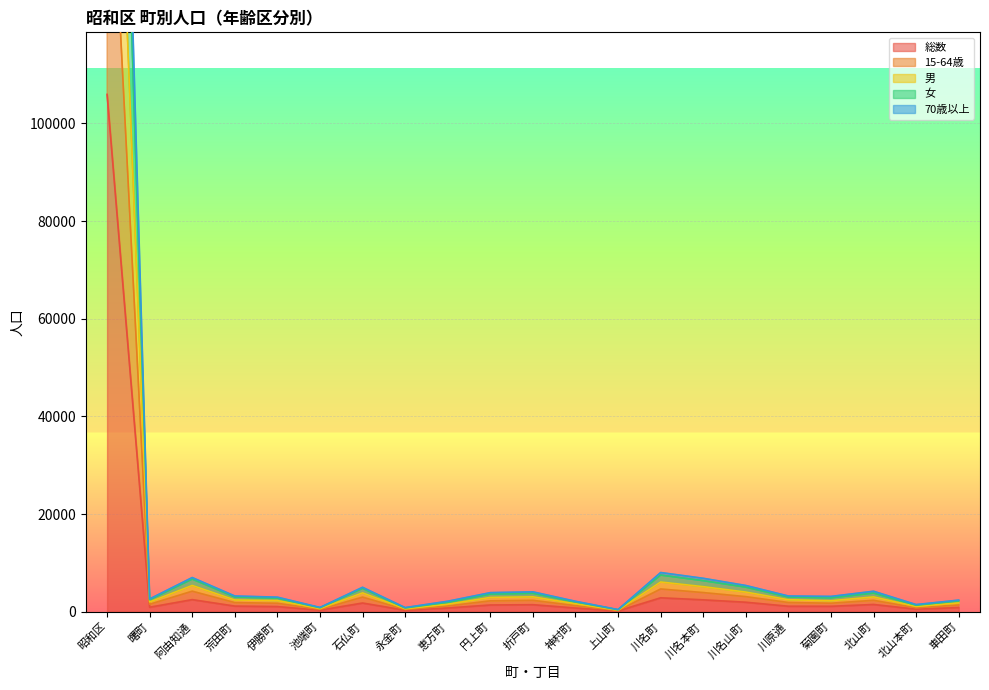

Which has a higher value, 北山町 or 北山本町?

北山町